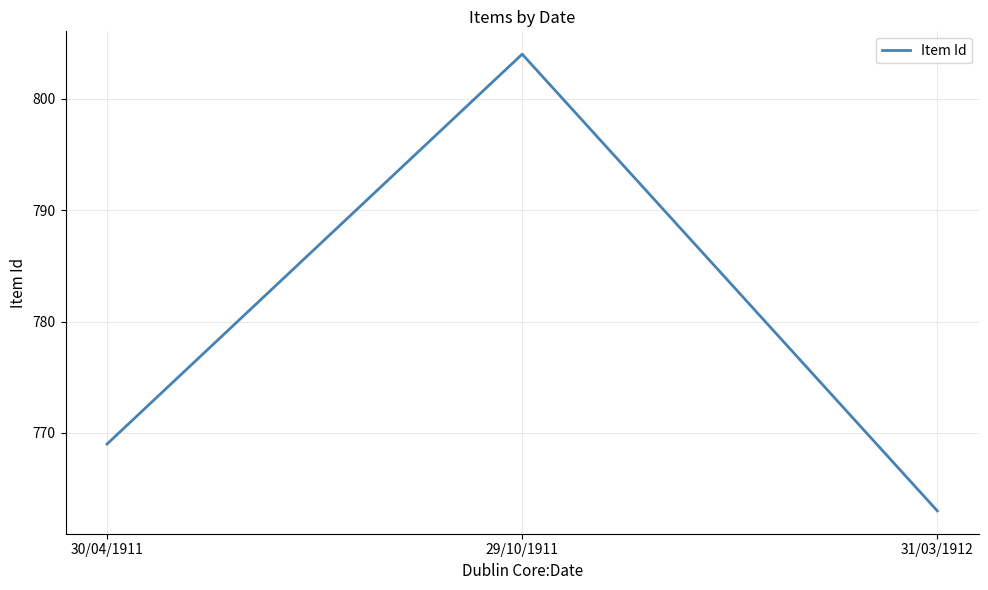

What is the sum of the values at 30/04/1911 and 31/03/1912?

1532